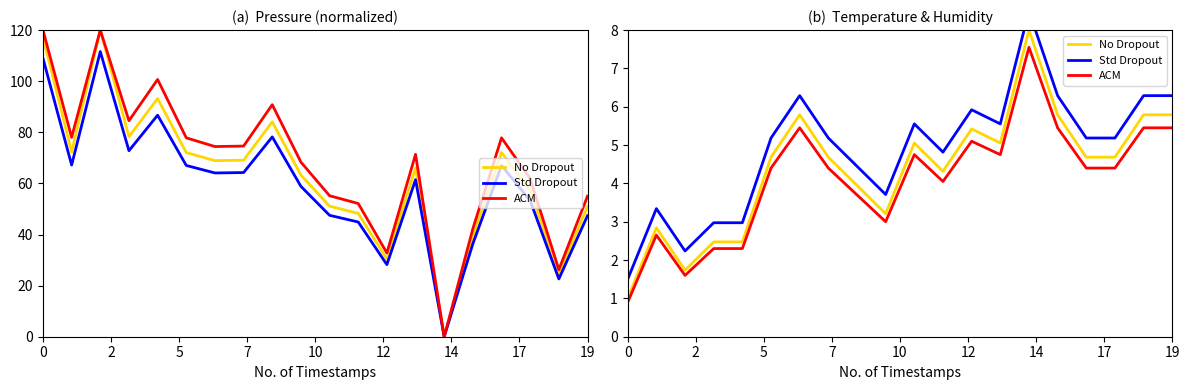

What is the label of the 14th point from the left?

13